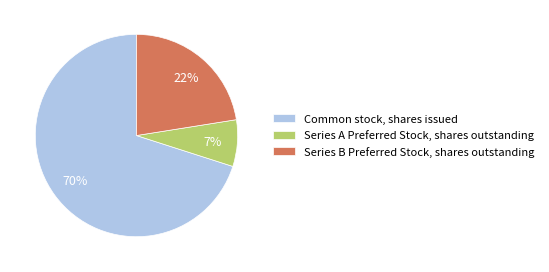

Do Series B Preferred Stock, shares outstanding and Series A Preferred Stock, shares outstanding together represent more than half of the pie?

No